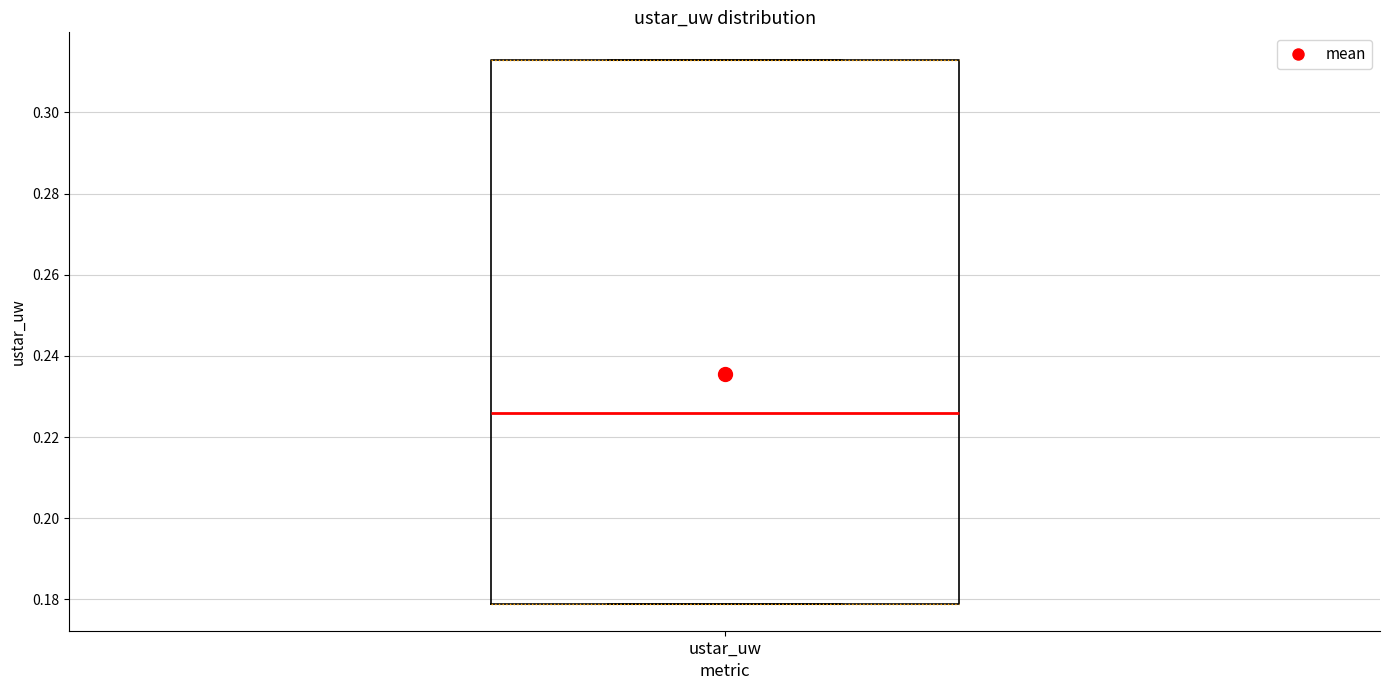

Where is the lower edge of the box for ustar_uw on the y-axis? The values are not printed on the chart, so give them approximately, as read against the axis.

0.180